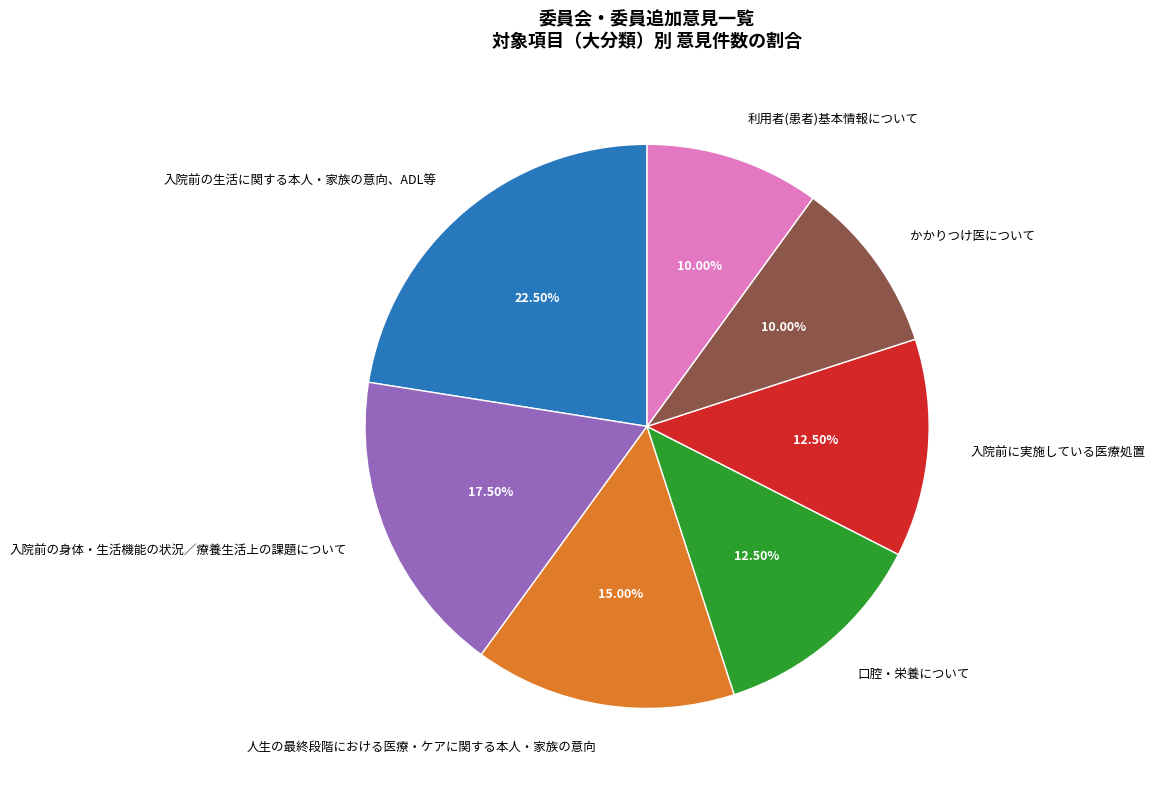

What is the largest slice in the pie chart?

入院前の生活に関する本人・家族の意向、ADL等